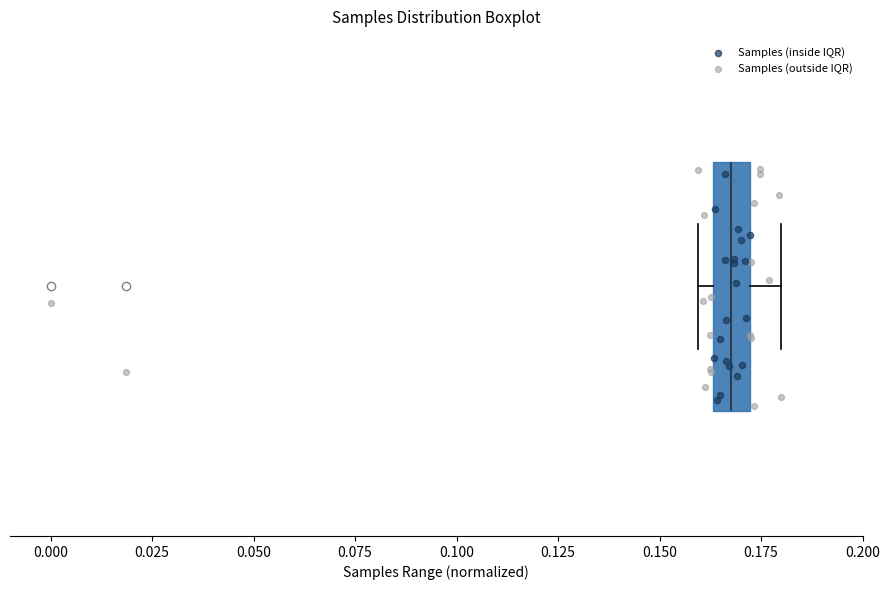

Transcribe this box plot: give where the median line is, the range the box spans, and where the two whiskers end, as read against the x-axis. The values are not printed on the chart, so give them approximately, as read against the axis.

median 0.170 (inside the box), box 0.165 to 0.170, whiskers 0.160 to 0.180